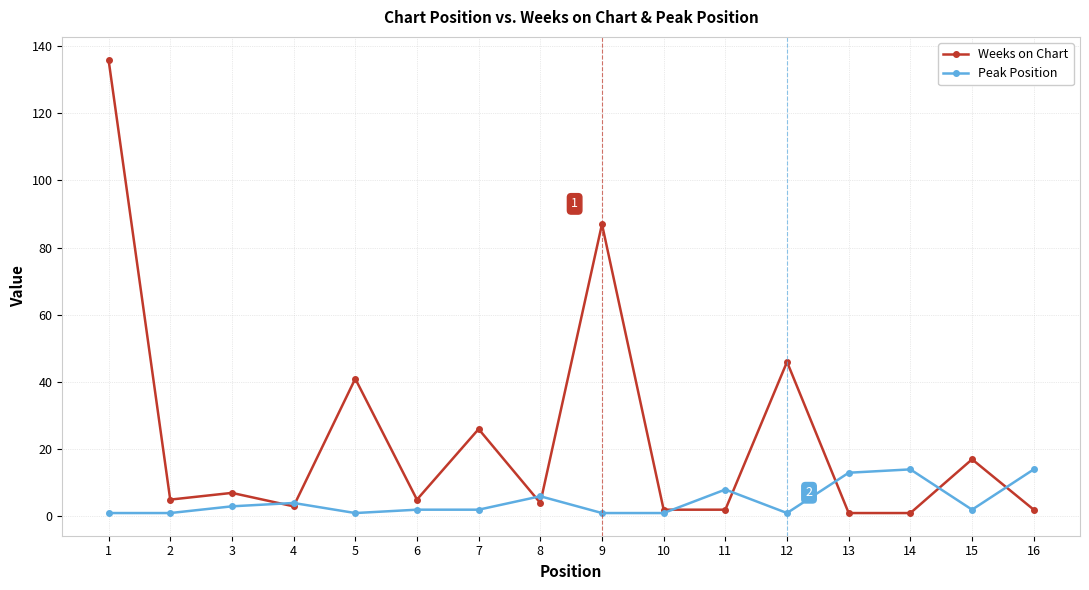

True or false: Peak Position has a value of 1 at 12.

True